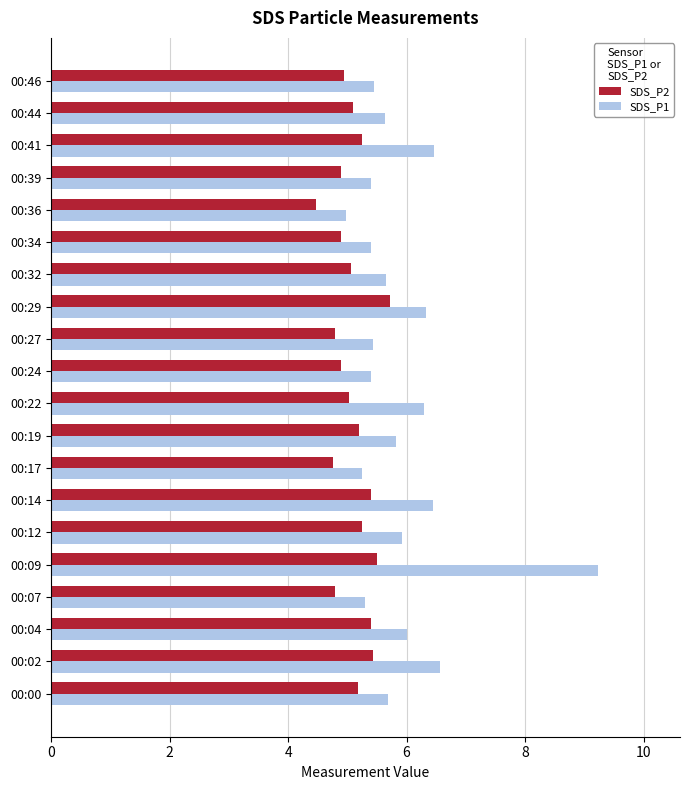

Is it true that SDS_P1 equals 3.1 at 00:27?

False